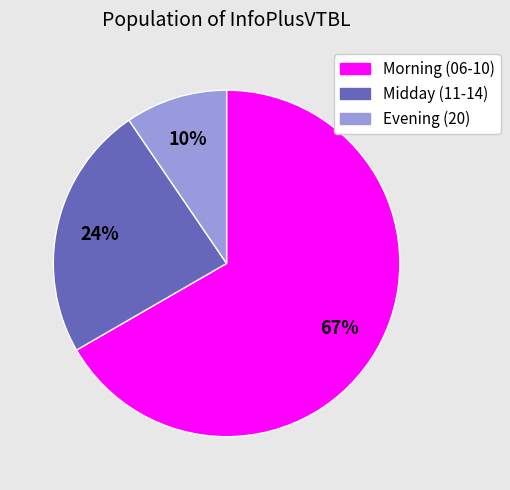

Does any single category account for the majority?

Yes